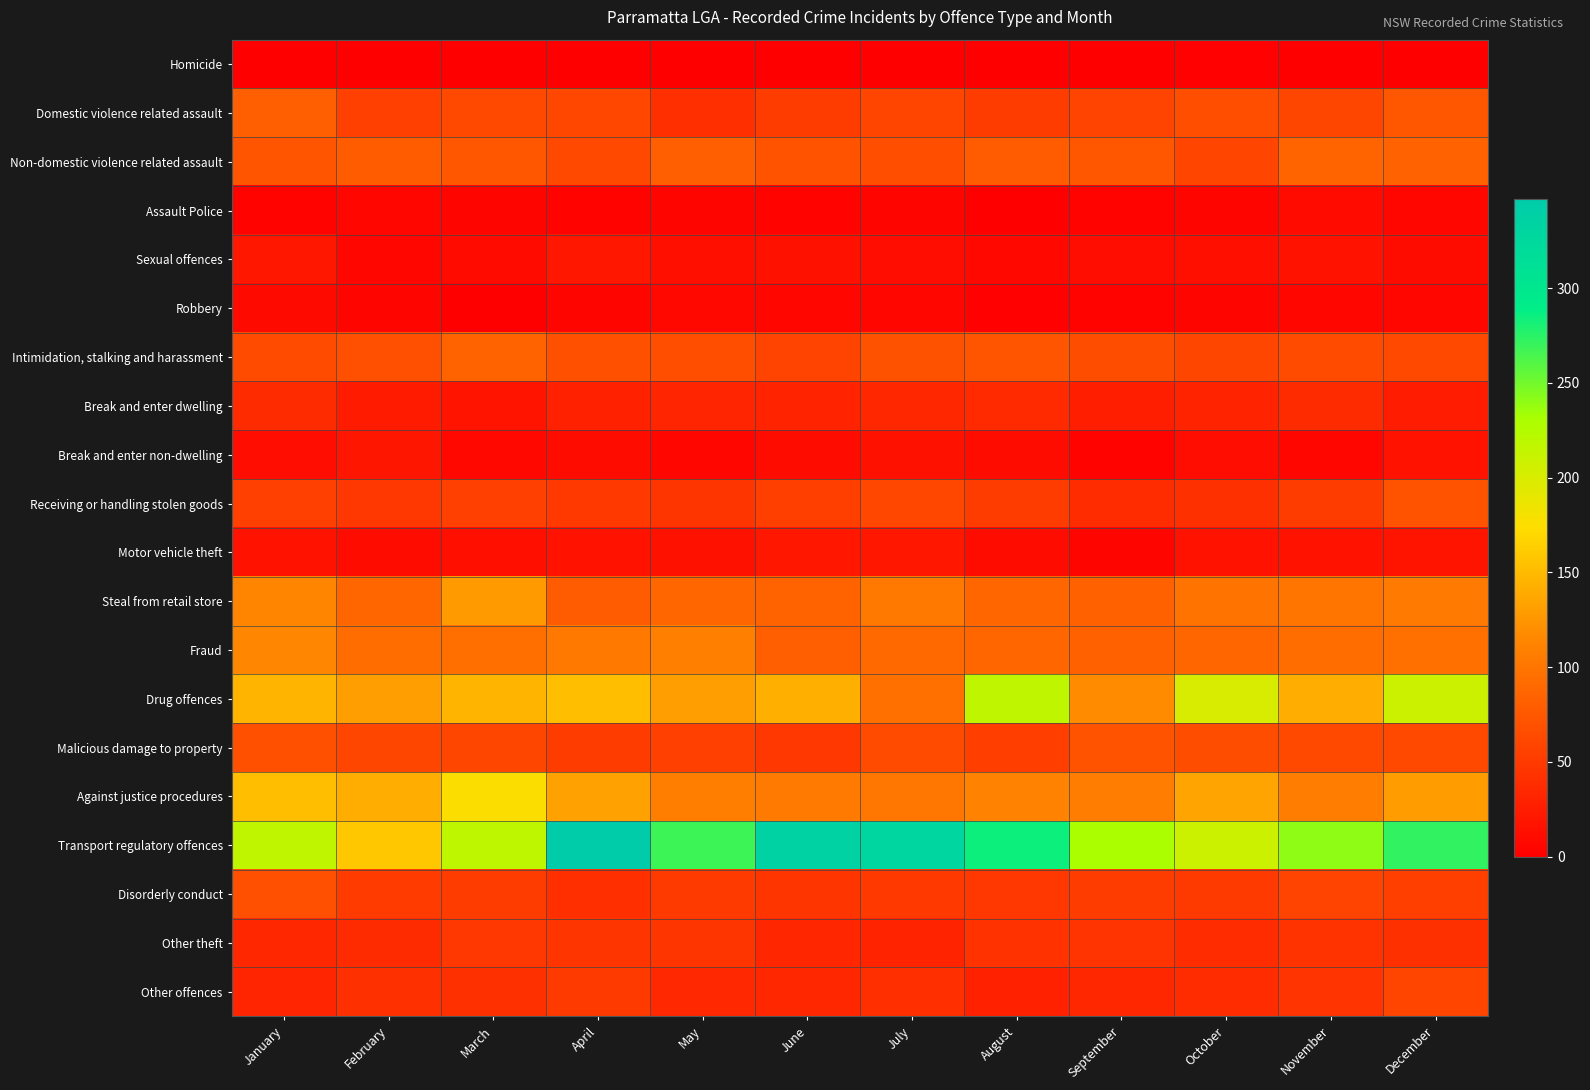

At November, list the series in order from smallest to largest.

Homicide, Robbery, Break and enter non-dwelling, Assault Police, Sexual offences, Motor vehicle theft, Break and enter dwelling, Other theft, Other offences, Receiving or handling stolen goods, Disorderly conduct, Domestic violence related assault, Malicious damage to property, Intimidation, stalking and harassment, Non-domestic violence related assault, Fraud, Steal from retail store, Against justice procedures, Drug offences, Transport regulatory offences